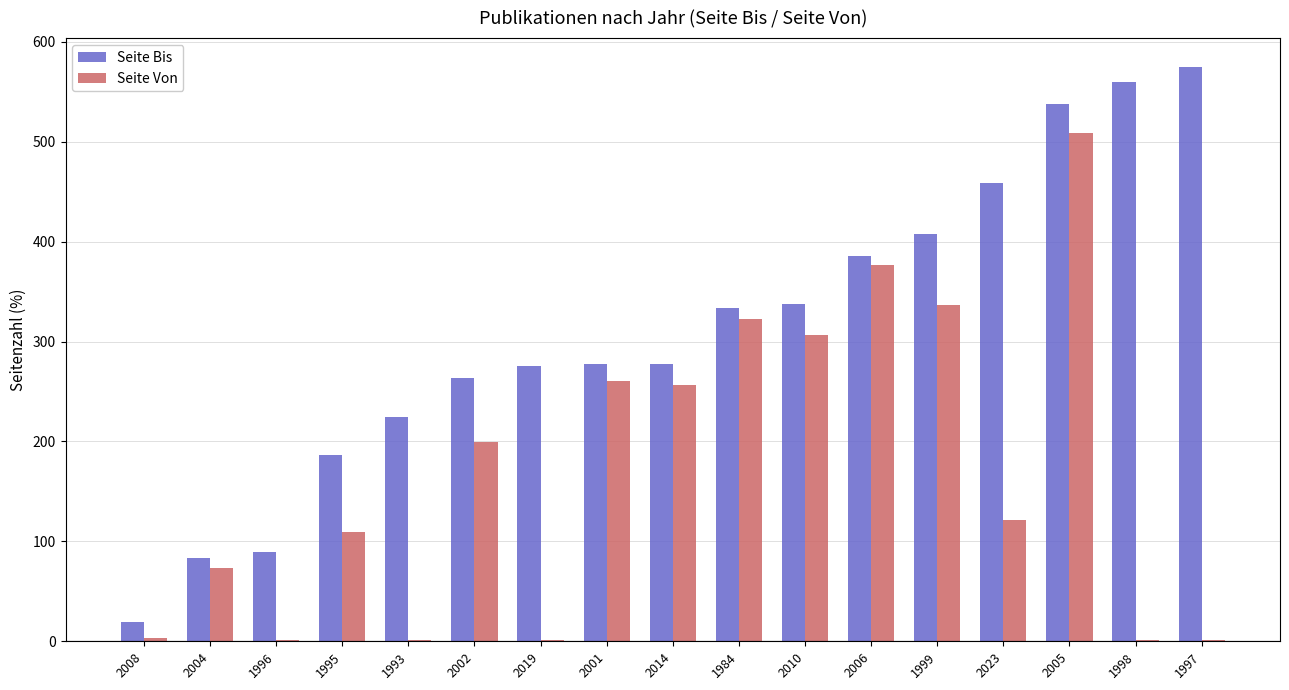

What is the total value across all series at 2002?

463